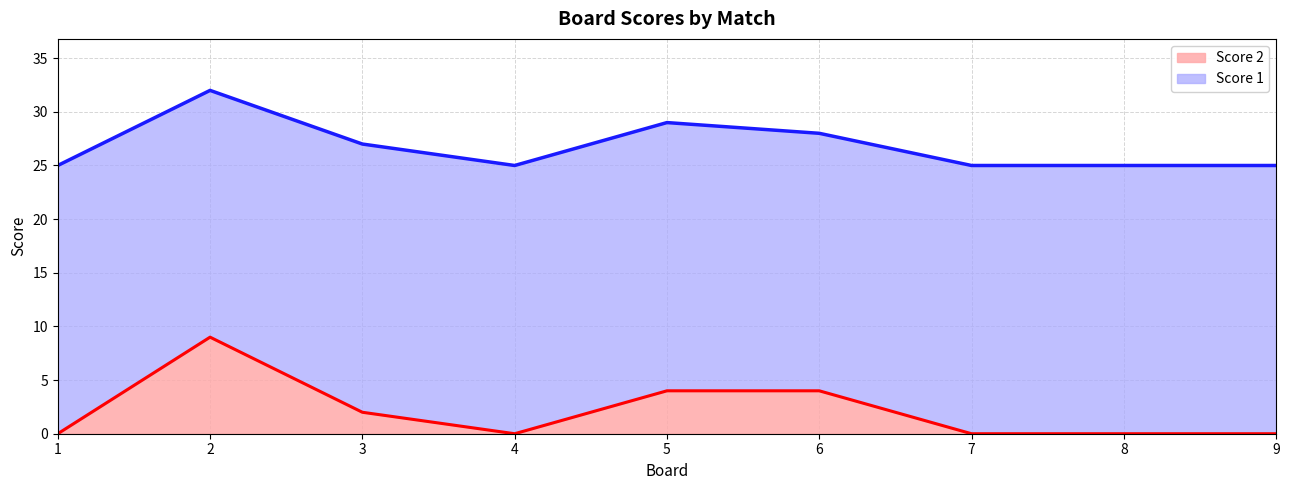

Is it true that the value at 4 is -4?

False